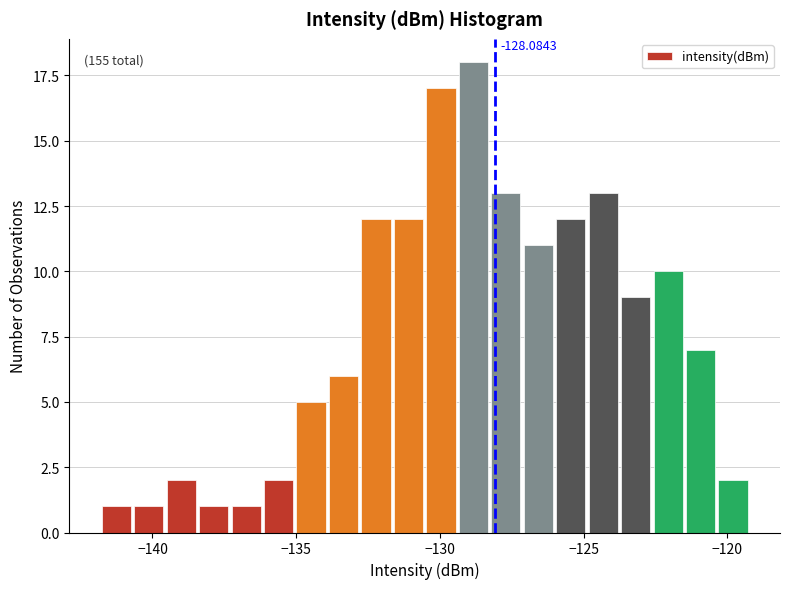

Read against the x-axis, roughly where is the centre of the tallest bar?

-129.0